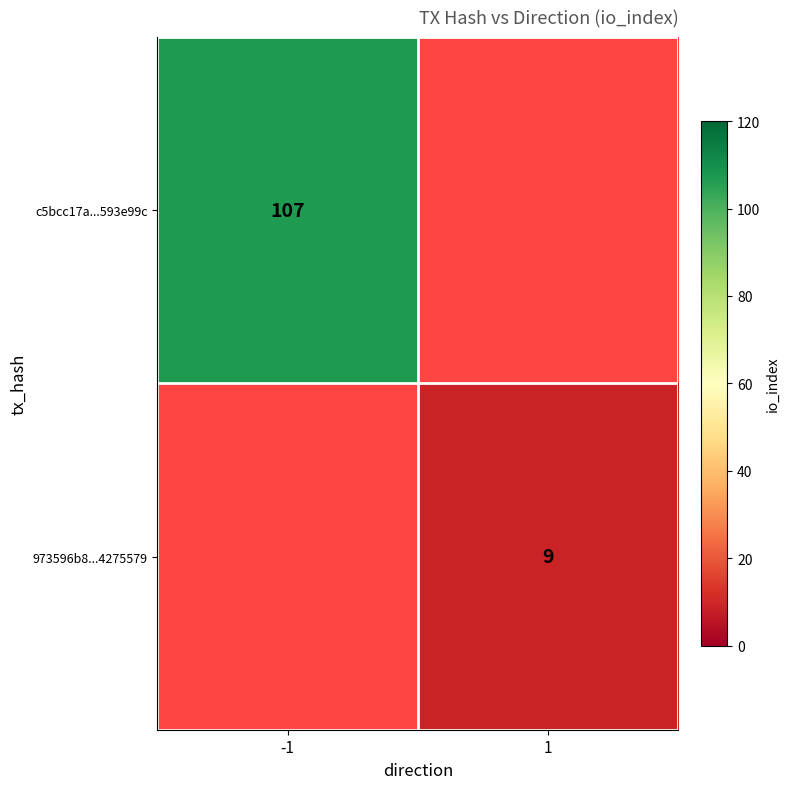

The c5bcc17a...593e99c series shows 107 at -1. True or false?

True